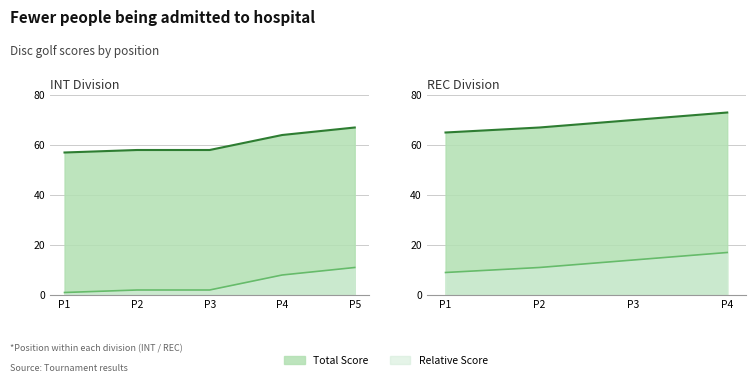

Which has a higher value, P4 or P1?

P4